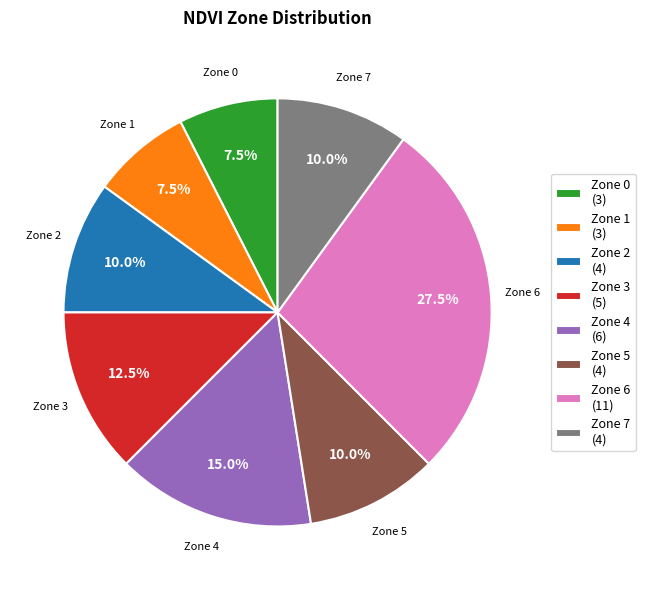

To the nearest percent, what is the combined percentage of Zone 6 and Zone 3?

40%